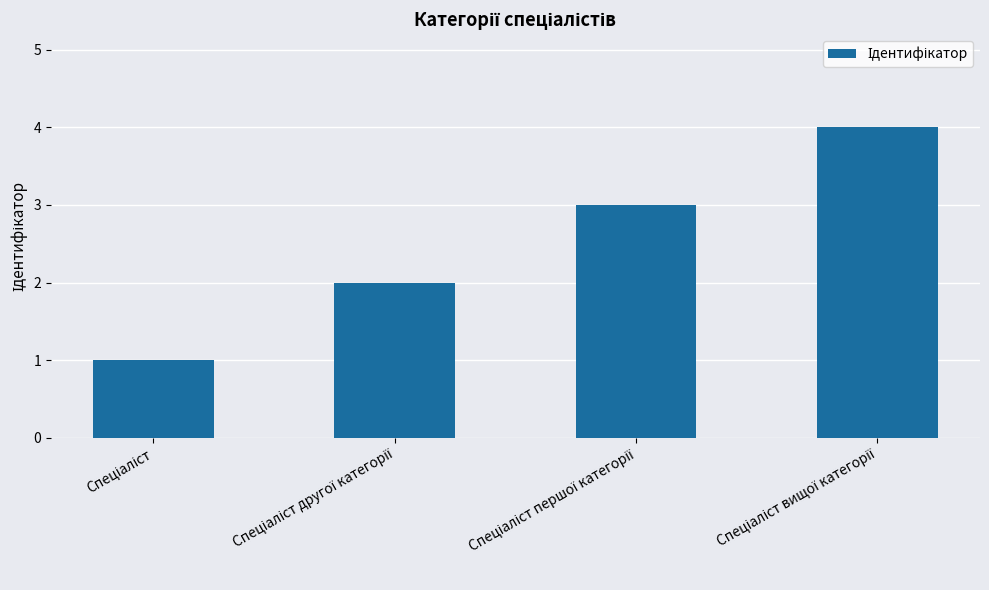

What is the difference between the maximum and minimum values?

3